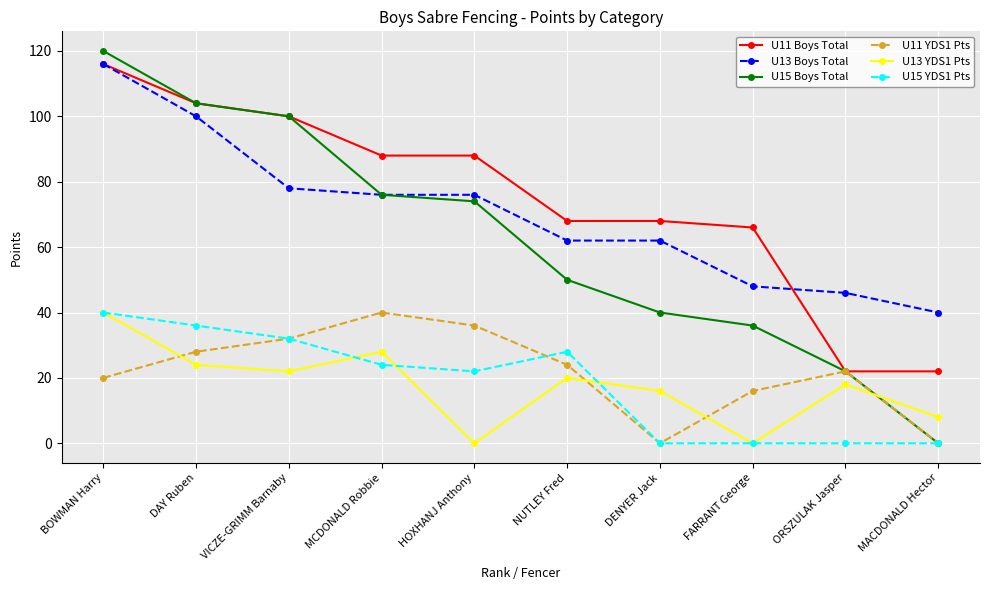

True or false: U11 Boys Total and U13 Boys Total intersect in this chart.

True